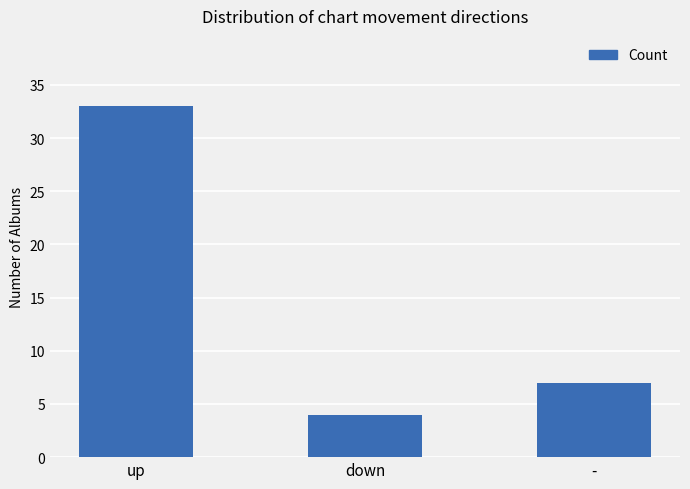

How many bars are there in total?

3